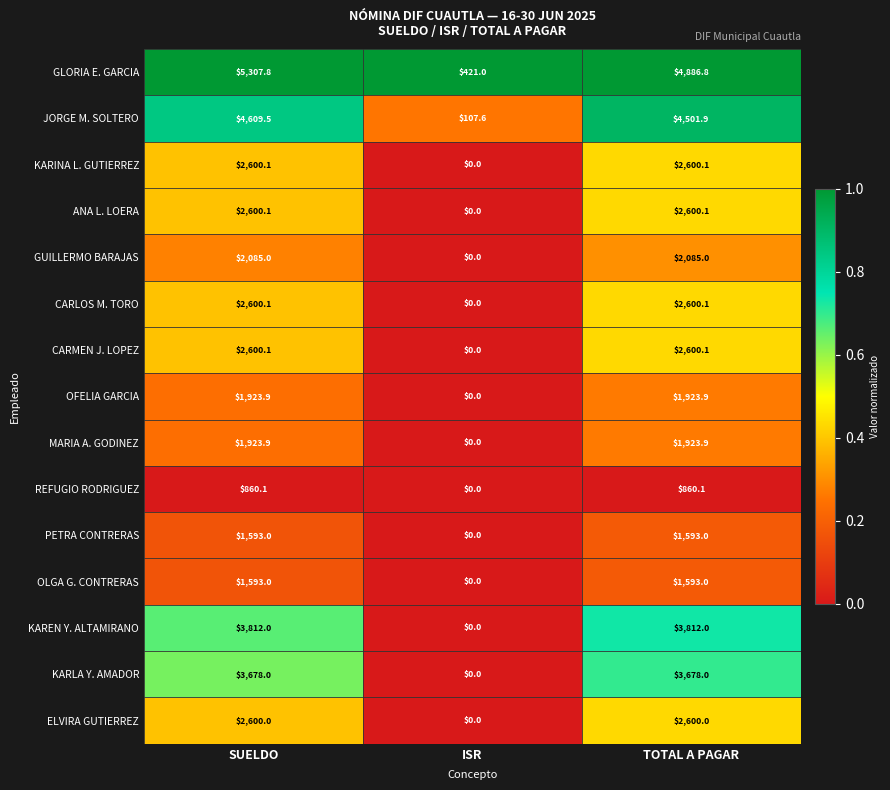

What is the approximate value of OLGA G. CONTRERAS at SUELDO?

1593.0